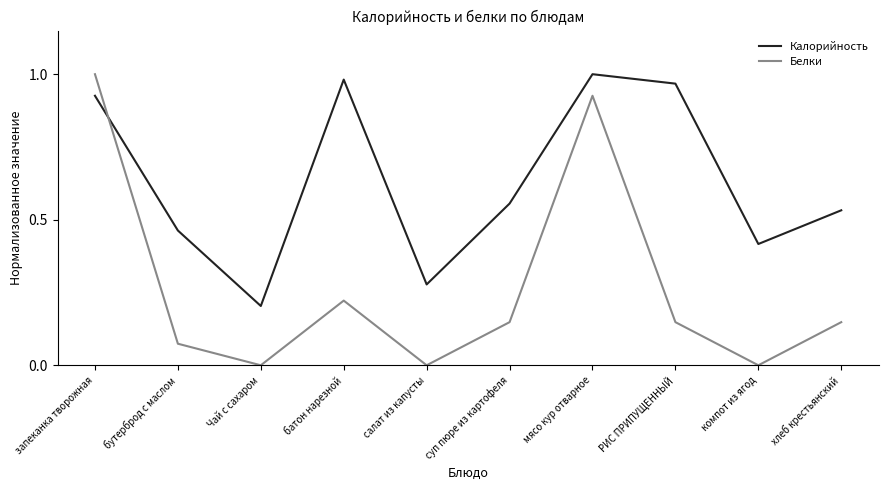

True or false: Калорийность has more than 0 interior local peaks.

True